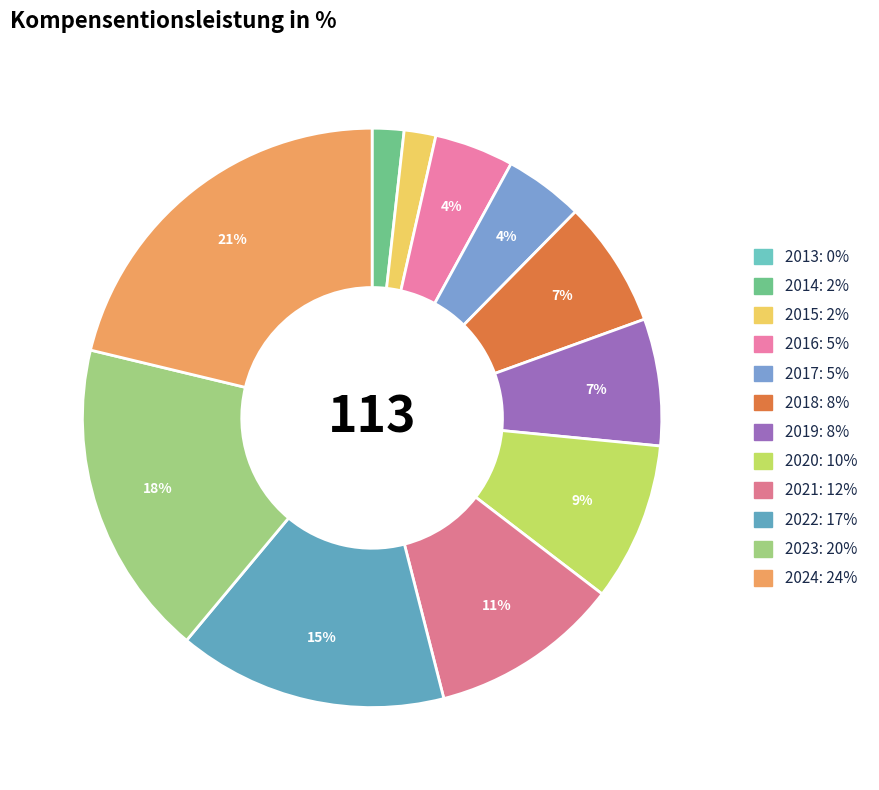

Which category has the smallest portion of the pie?

2013